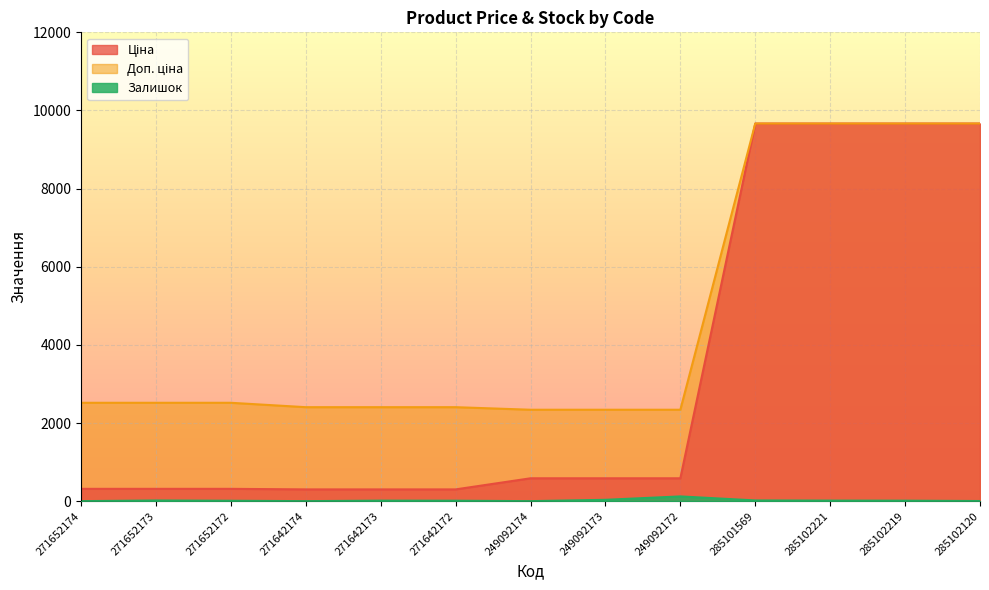

What is the difference between the Доп. ціна values at 271652174 and 271642174?

112.3